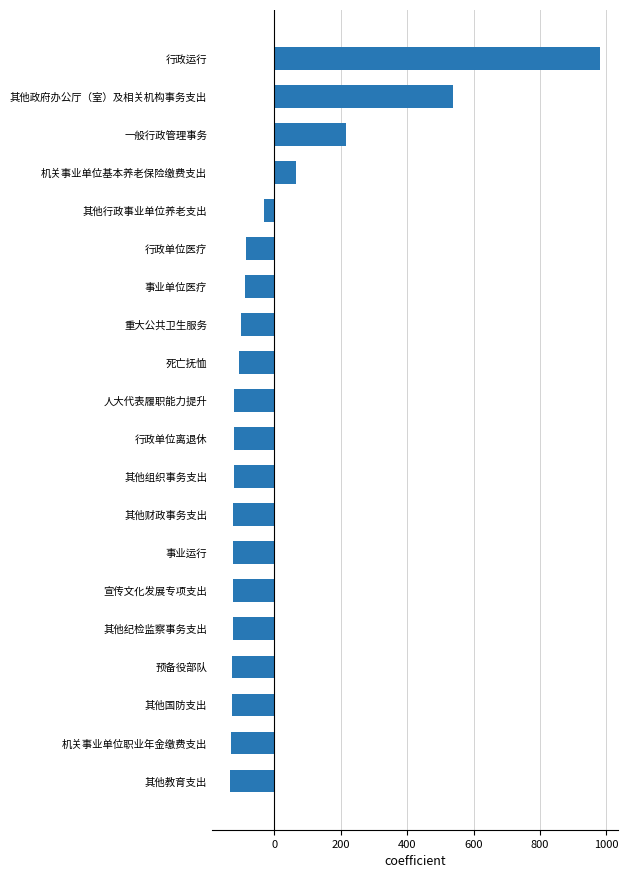

Read the value at 其他国防支出.

-128.5